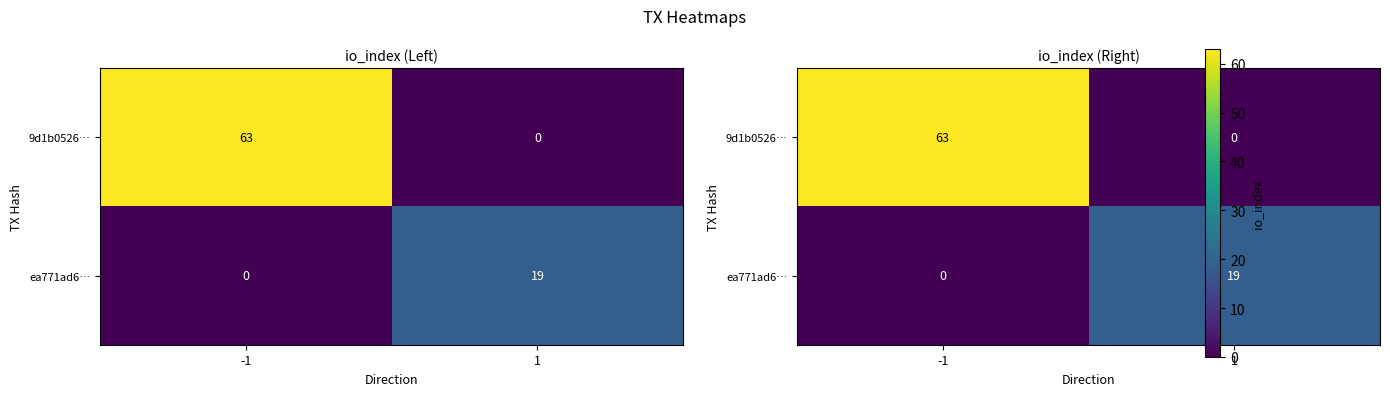

Which category has the highest value across all series?

-1